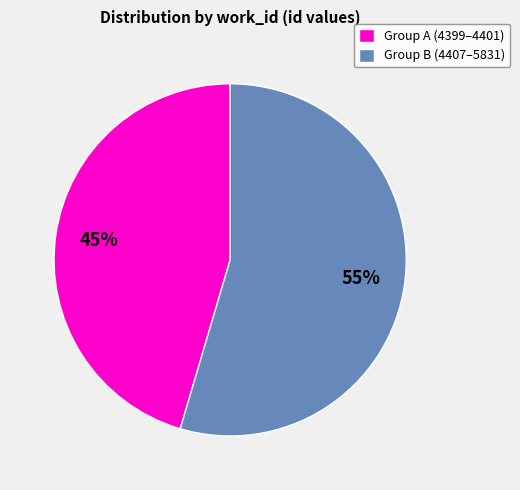

Rank the categories by value from highest to lowest.

Group B (4407–5831), Group A (4399–4401)